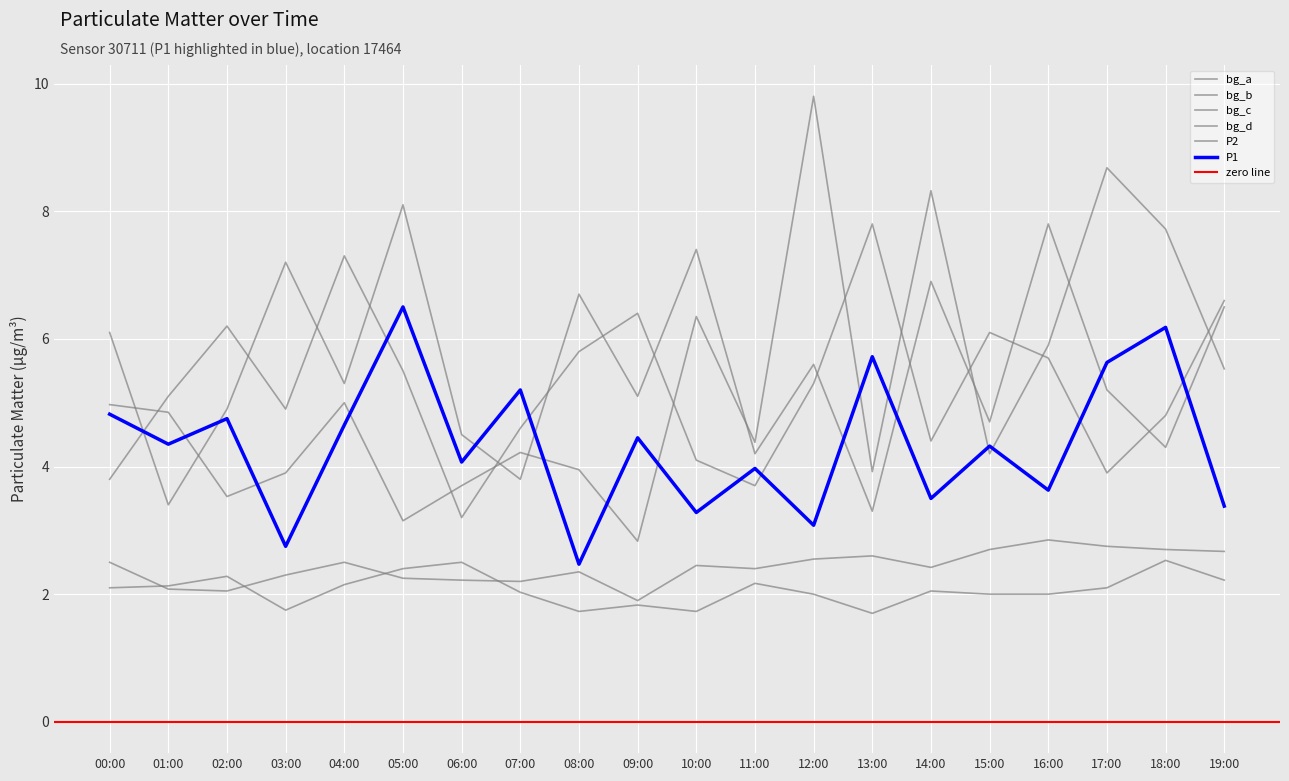

Between 10:00 and 17:00, which is larger?

17:00